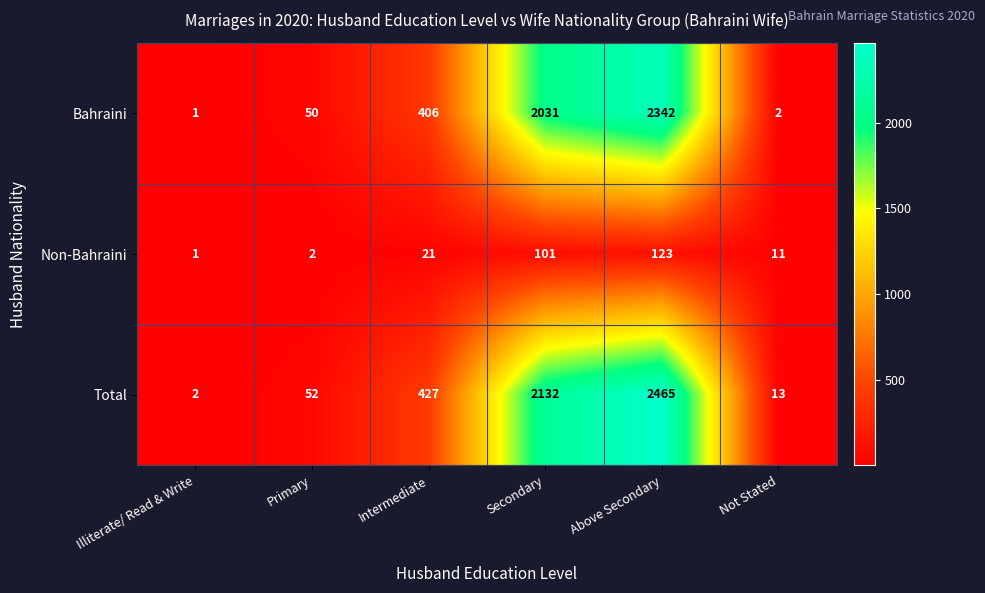

At how many categories does at least one series exceed 1564?

2